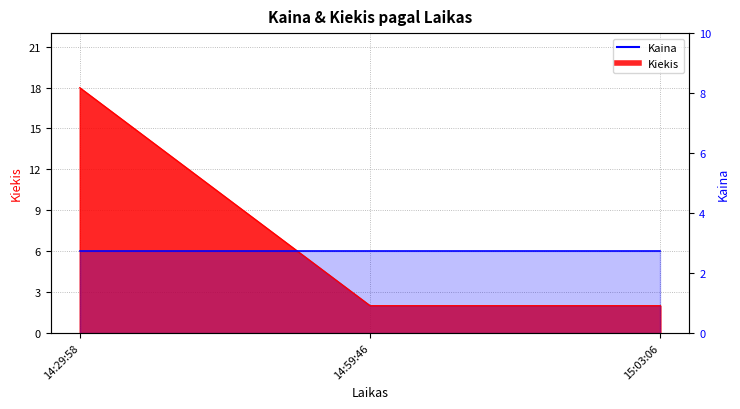

Which category has the highest value across all series?

14:29:58